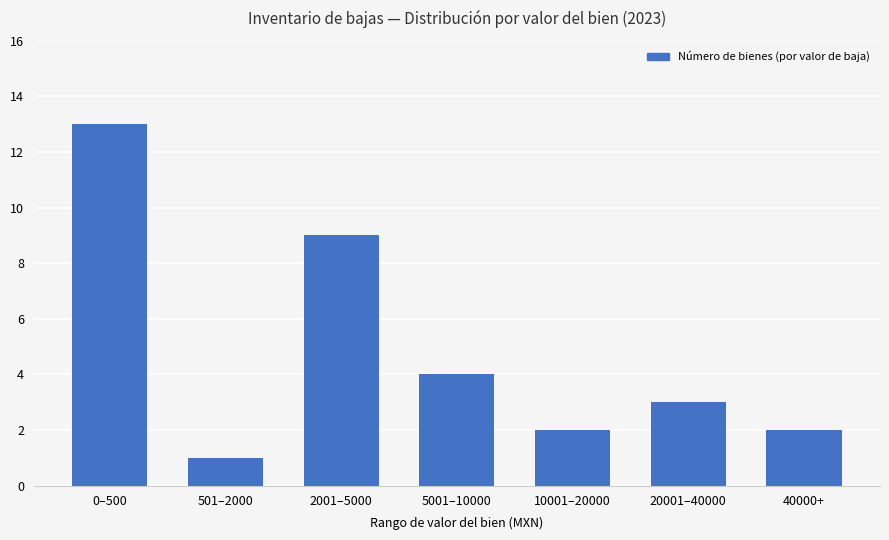

Which label corresponds to the largest value in the chart?

0–500